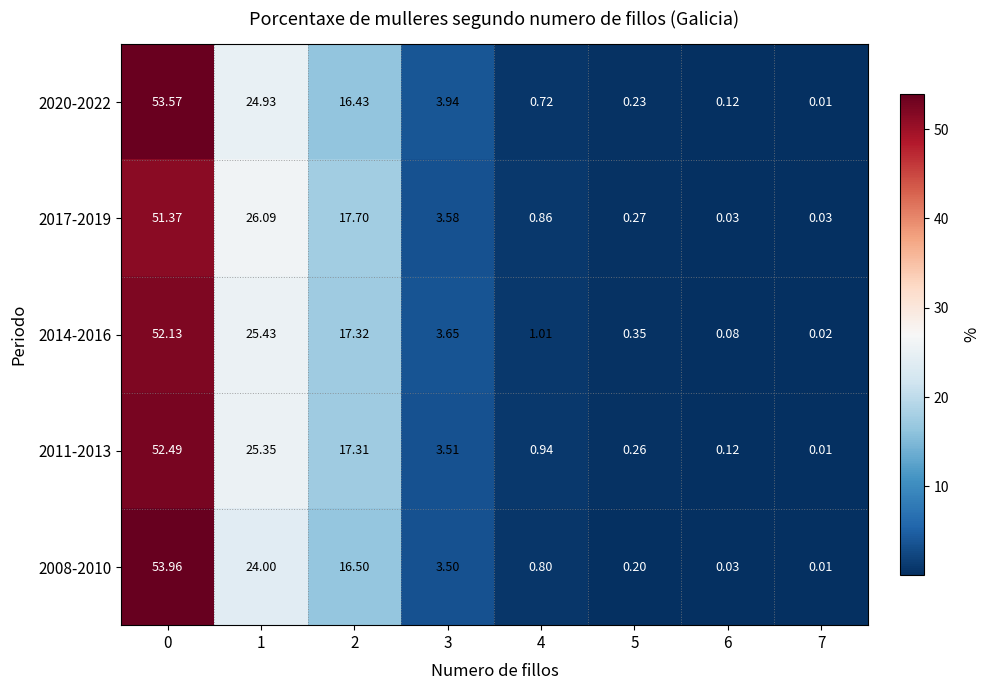

Is the value of 2014-2016 at 0 greater than the value of 2020-2022 at 3?

Yes